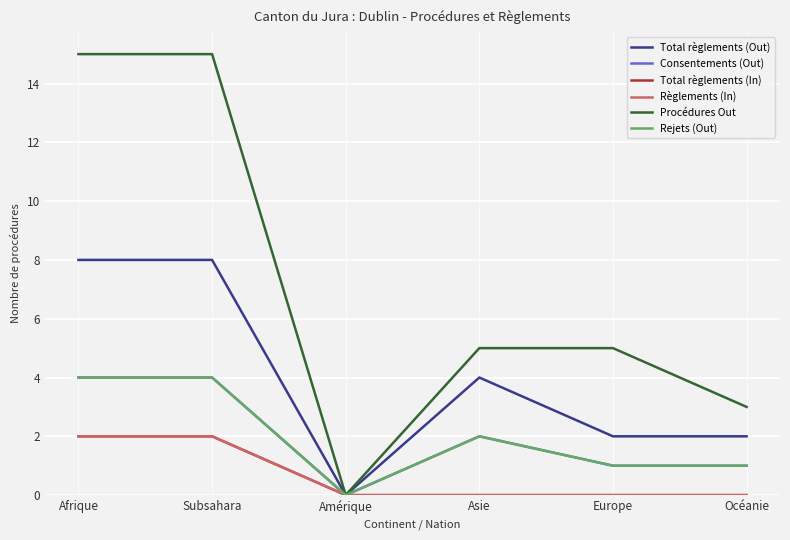

True or false: Total règlements (In) has a value of 0 at Océanie.

True